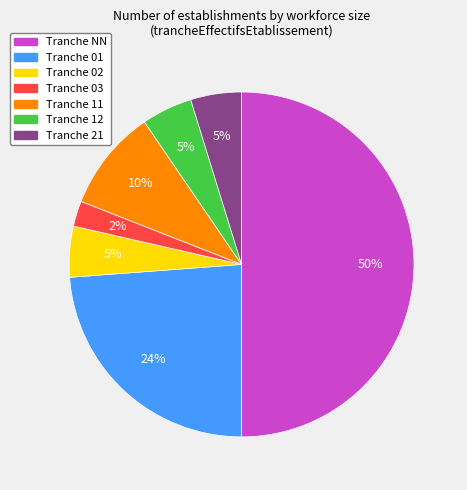

To the nearest percent, what is the average slice percentage?

14%